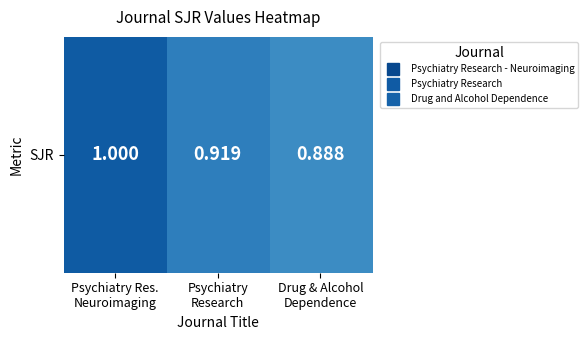

Reading left to right, extract all data points from this chart.

1.0	0.9	0.9